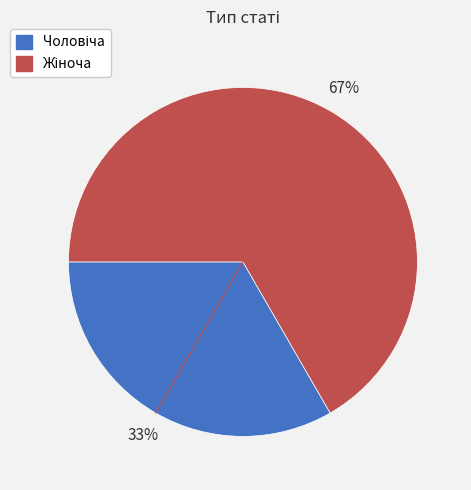

Between Чоловіча and Жіноча, which is larger?

Жіноча